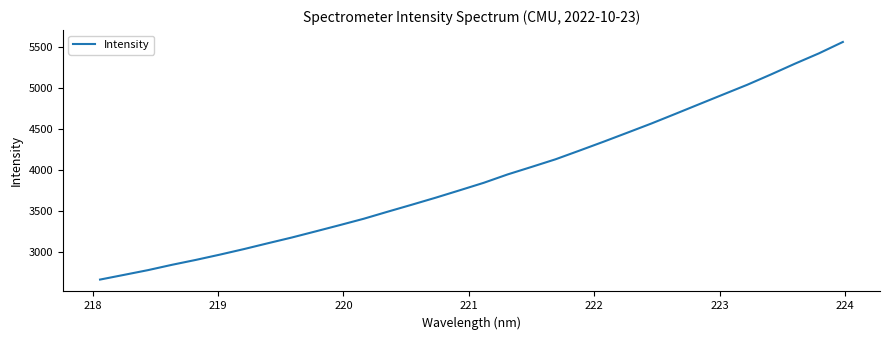

What is the difference between the maximum and minimum values?

2900.5